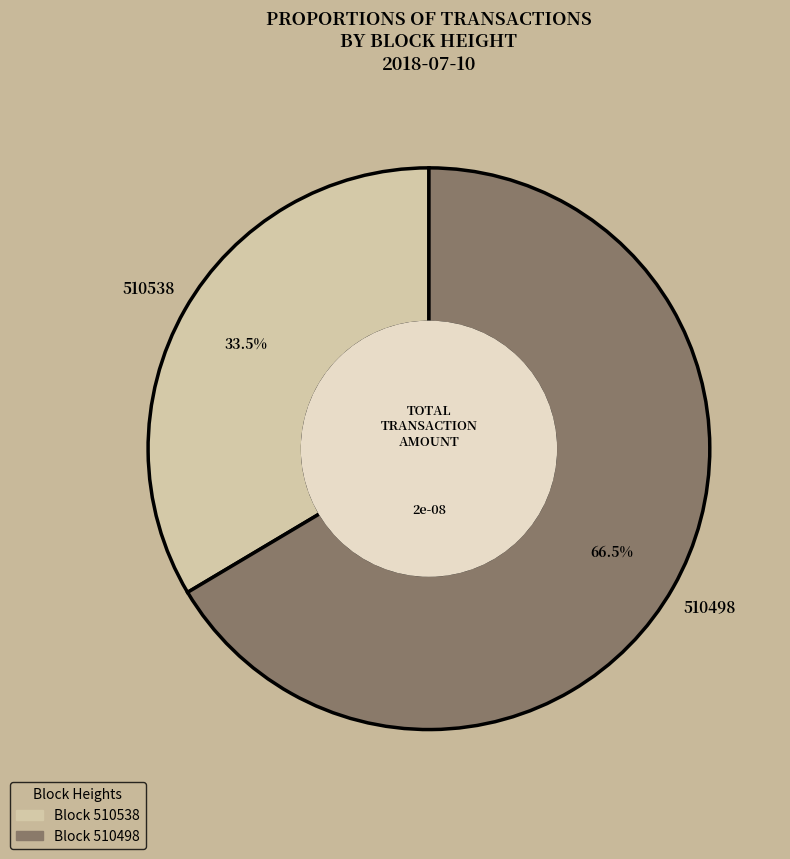

Does any single category account for the majority?

Yes